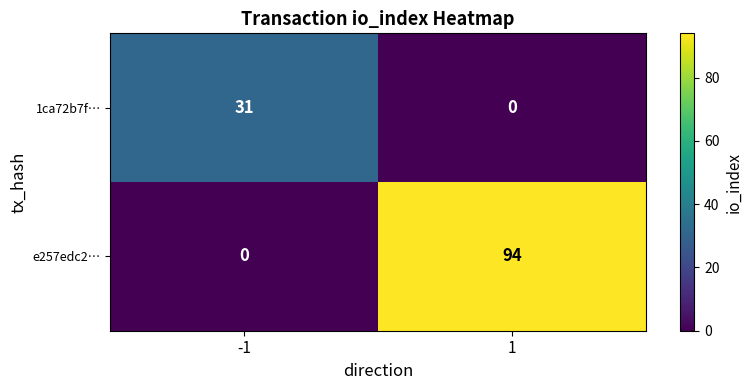

Reading left to right, extract all data points from this chart.

1ca72b7f…: 31	0
e257edc2…: 0	94